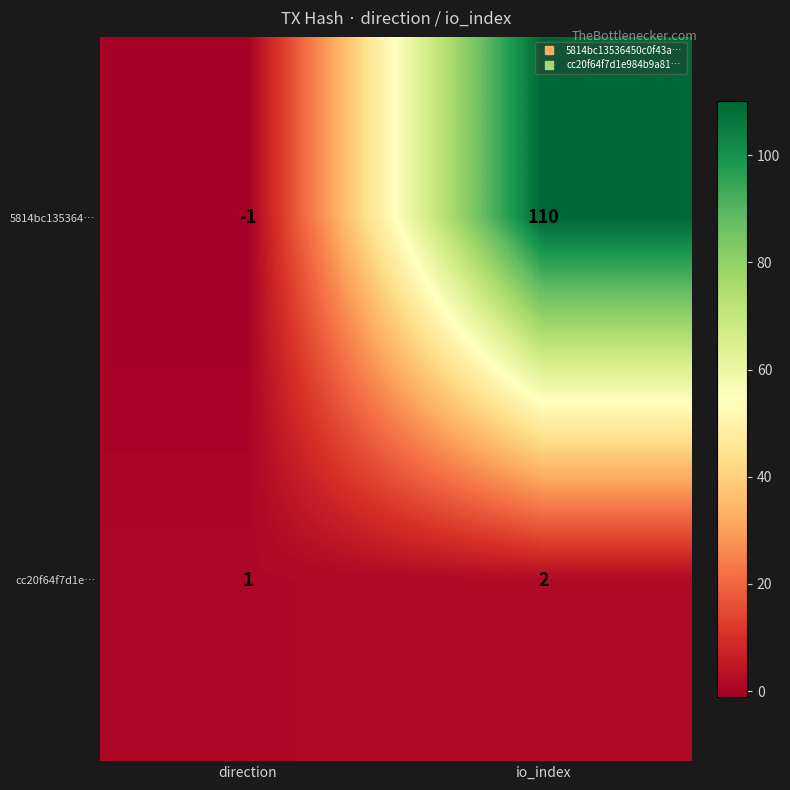

What is the sum of all cc20f64f7d1e… values?

3